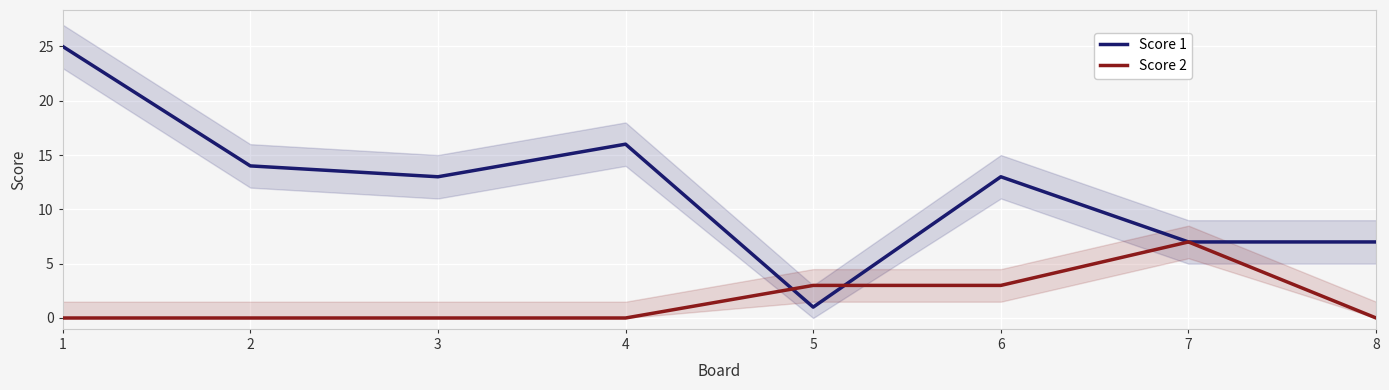

Is this an area chart (filled region under the line)?

No